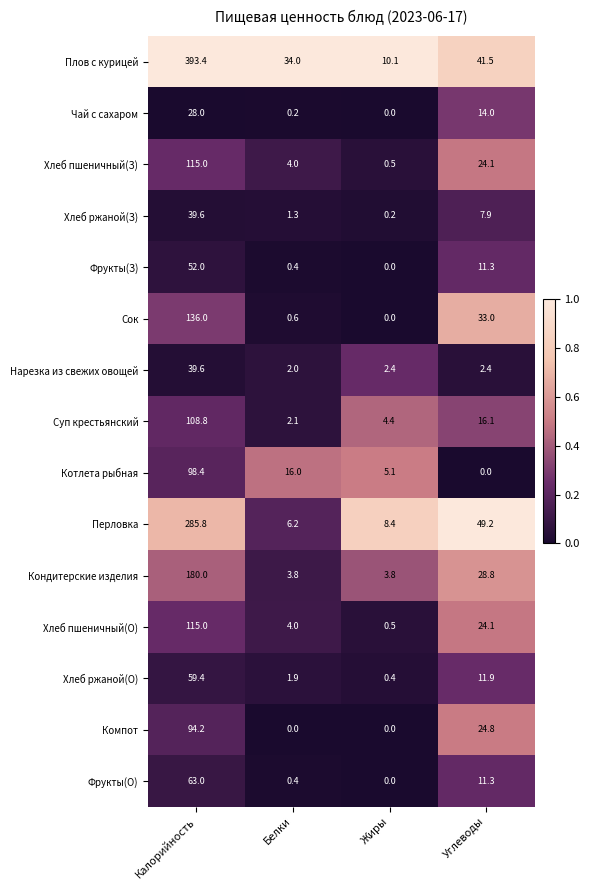

At which category does the chart reach its peak across all series?

Калорийность